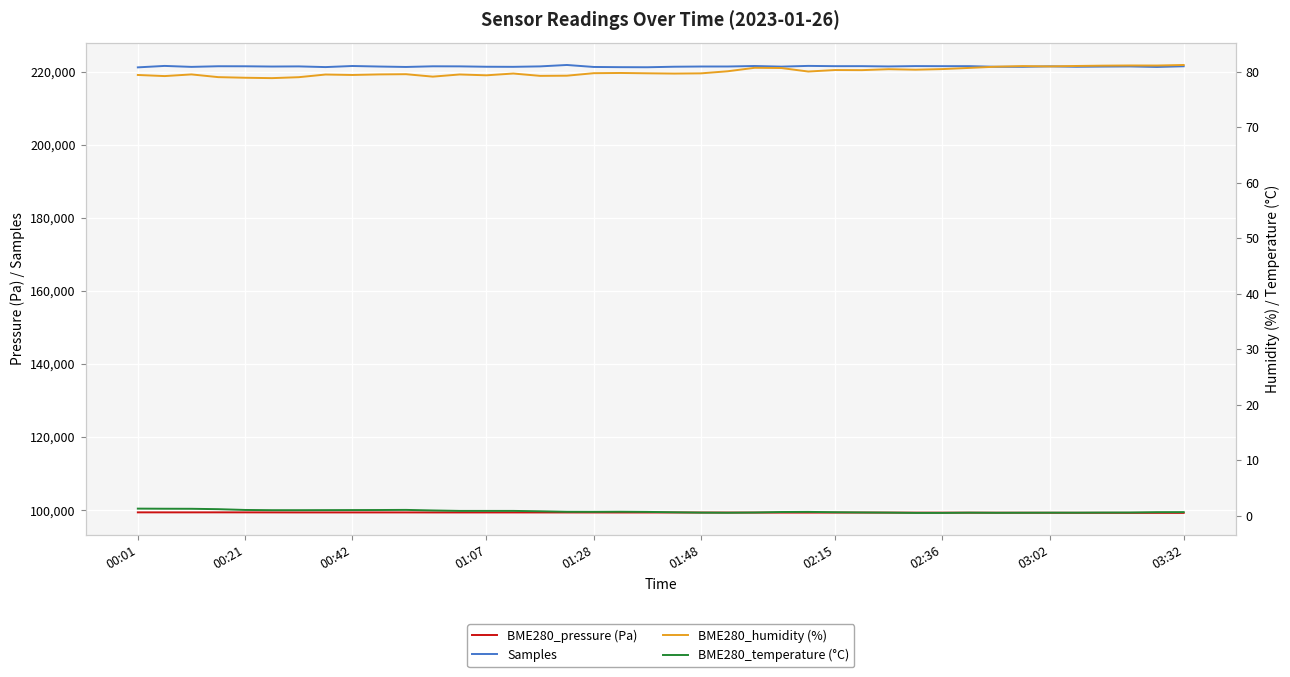

True or false: BME280_pressure (Pa) and Samples intersect in this chart.

False